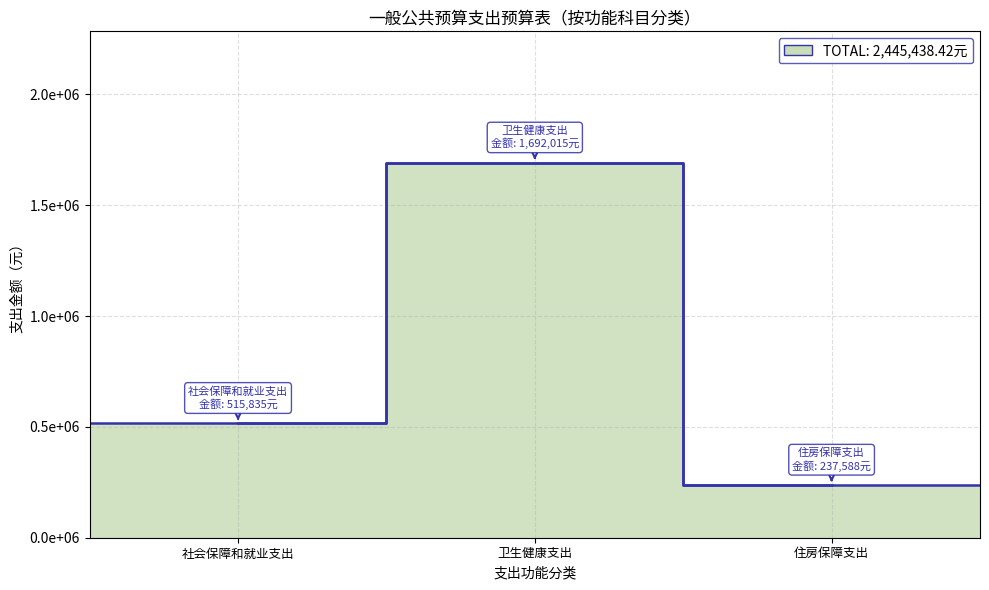

What is the ratio of the value at 住房保障支出 to the value at 卫生健康支出?

0.1